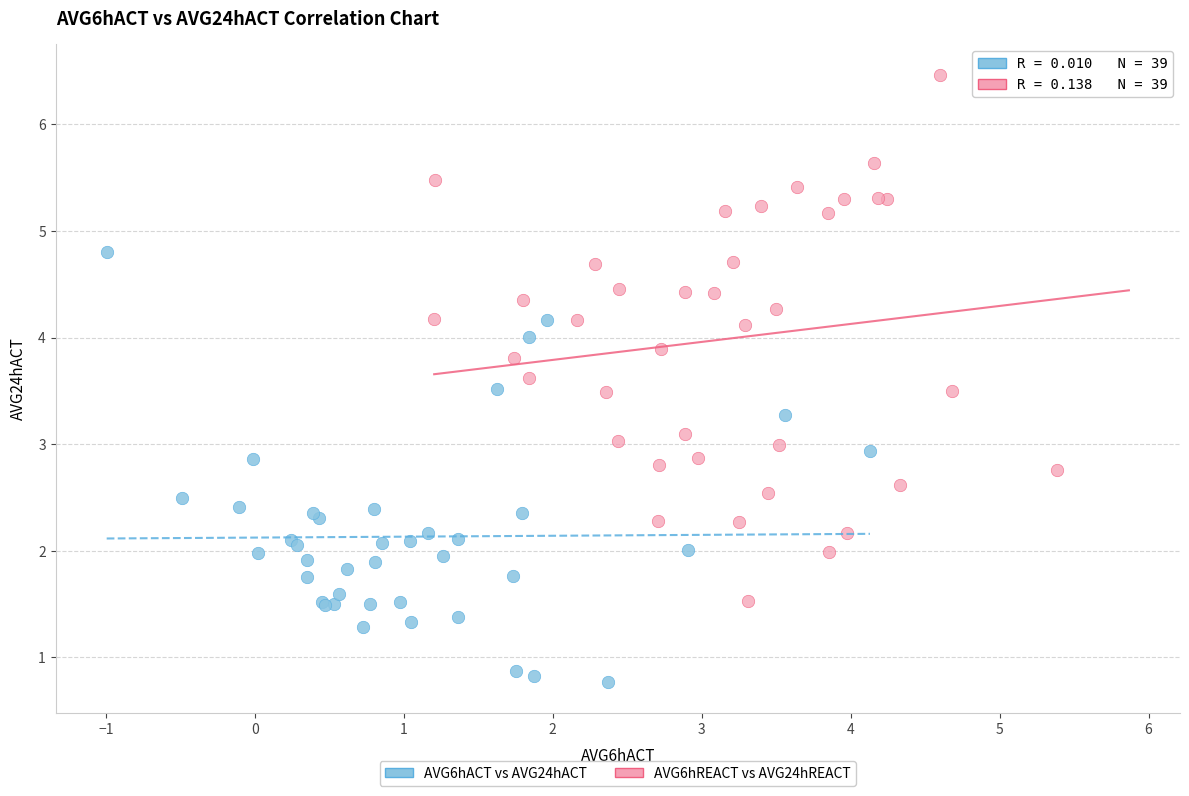

Which series reaches the maximum Y coordinate?

AVG6hREACT vs AVG24hREACT